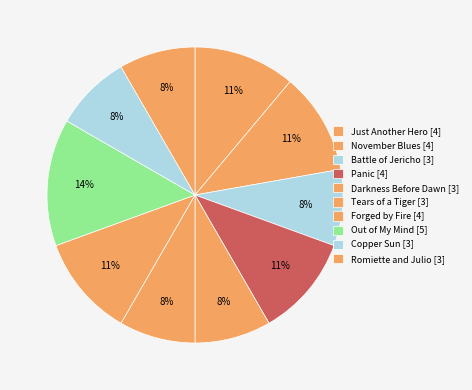

Count the number of slices in the pie.

10